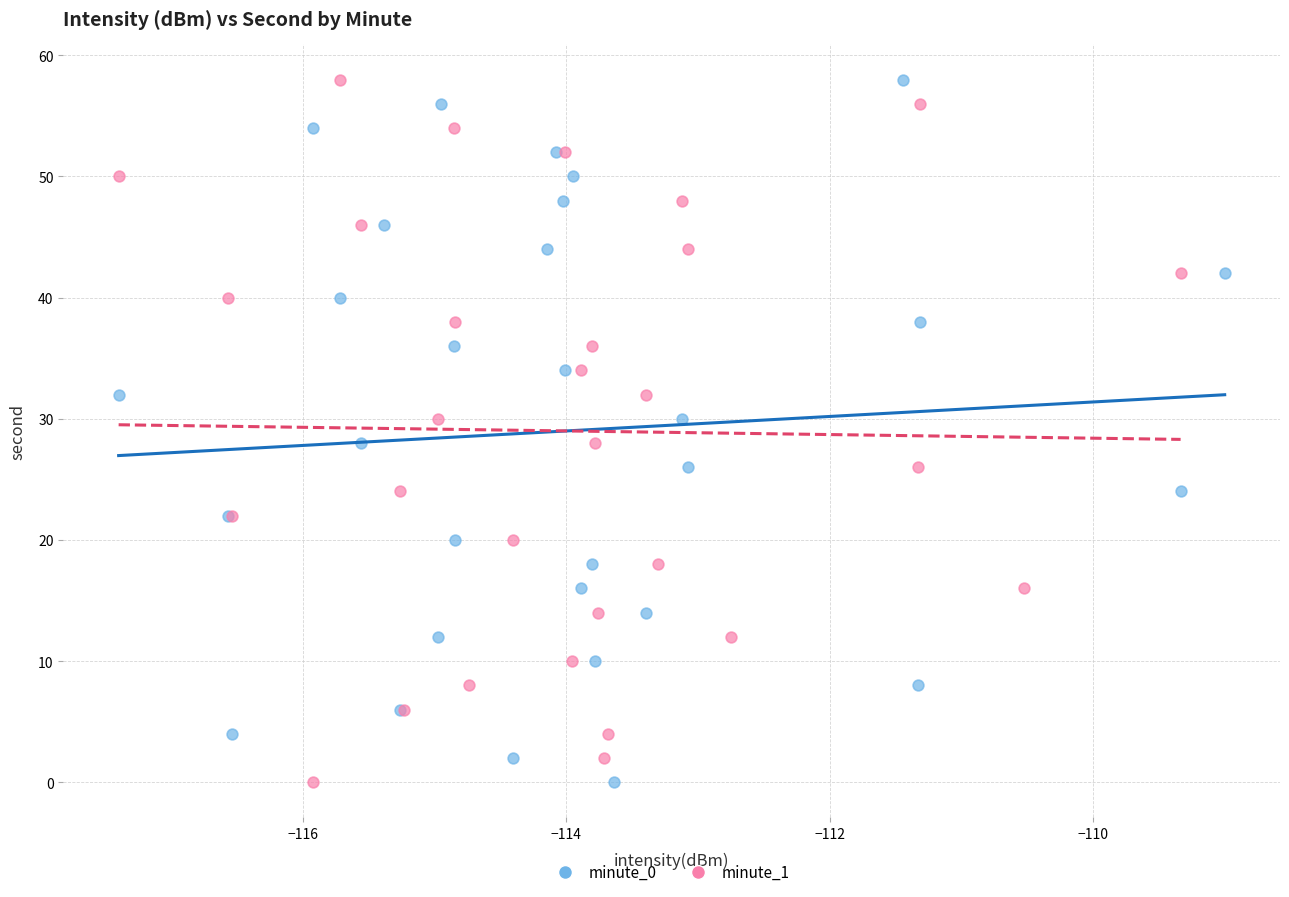

What are all the series names shown in the legend?

minute_0, minute_1